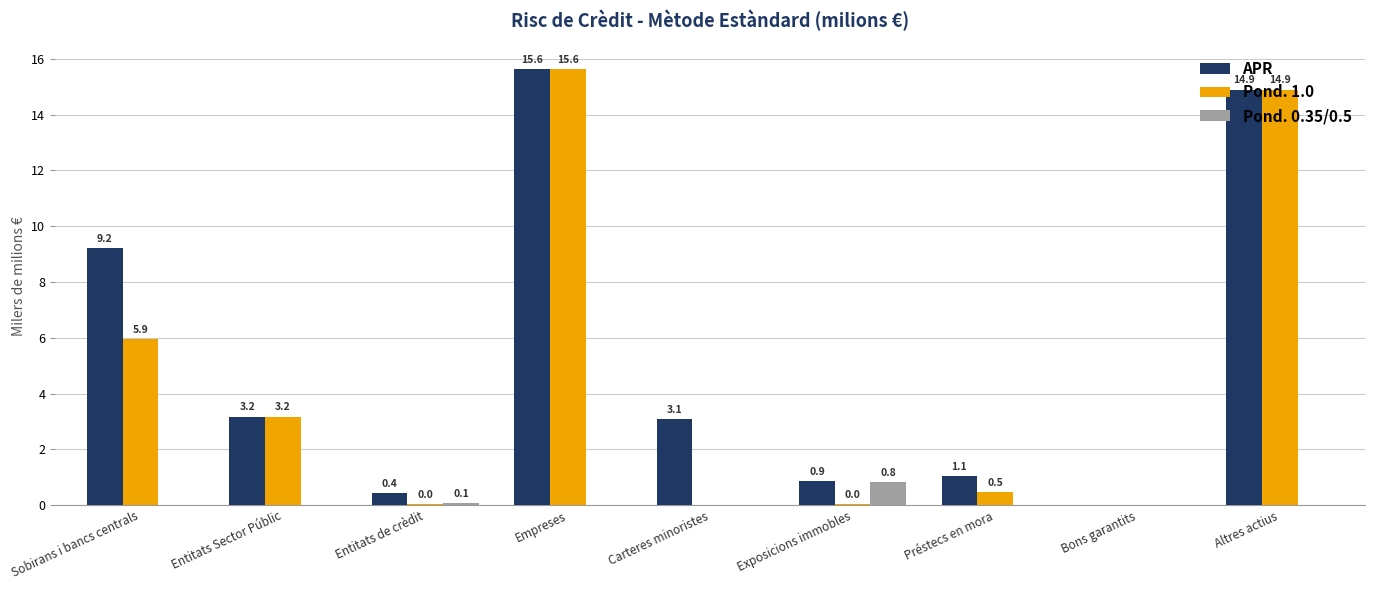

Which series has the largest total across all categories?

APR